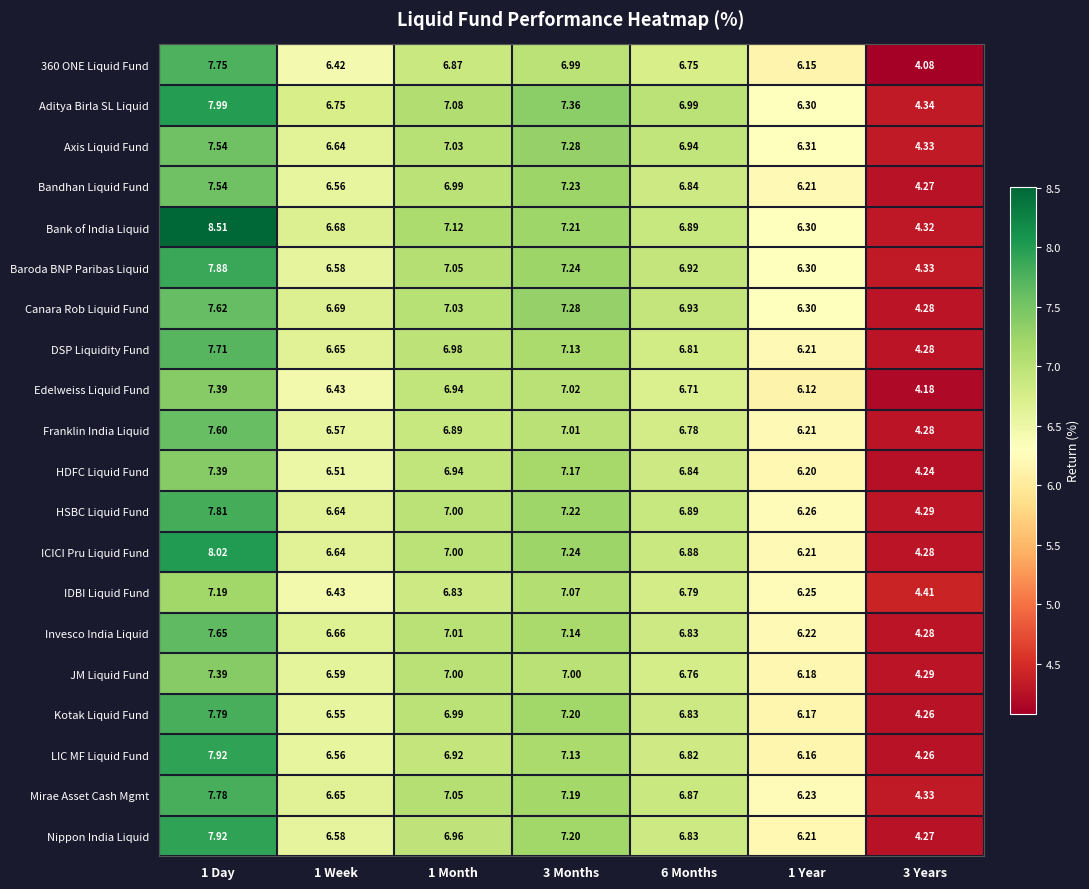

Which series has the largest range (max minus min)?

Bank of India Liquid